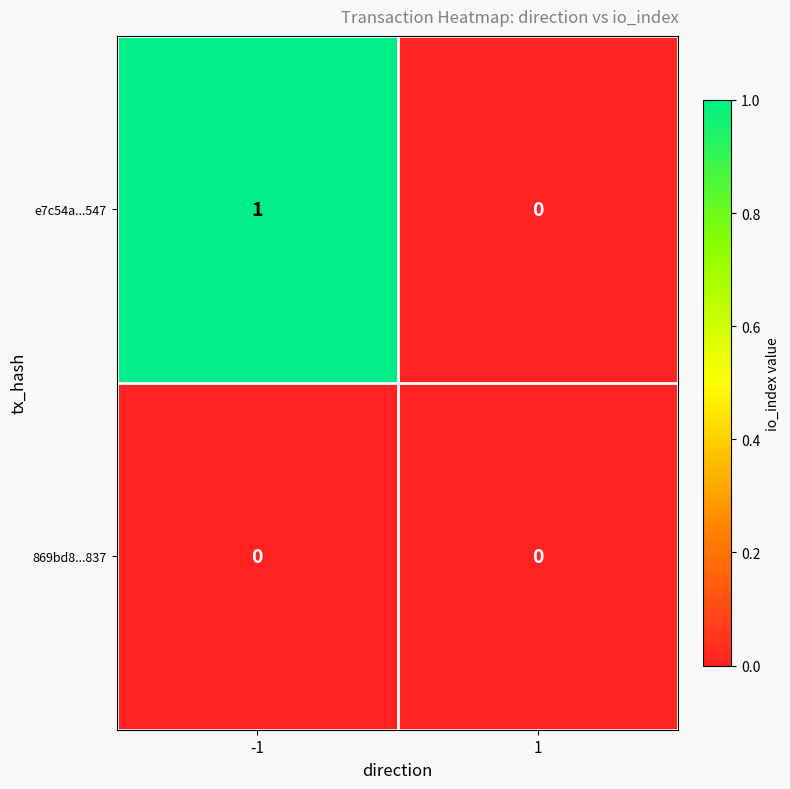

Reading left to right, list all the values displayed in this chart.

e7c54a...547: 1	0
869bd8...837: 0	0